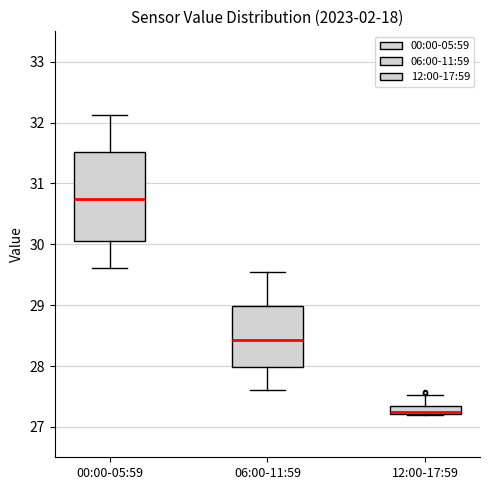

Which box's median line is the lowest?

12:00-17:59